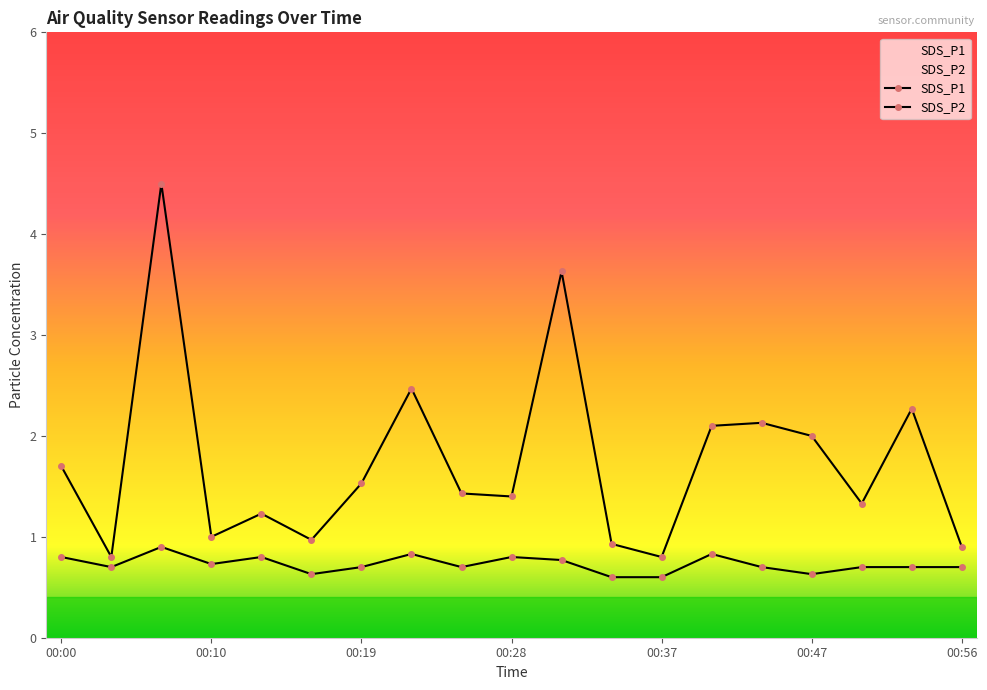

The SDS_P1 series shows 3.3 at 00:40. True or false?

False